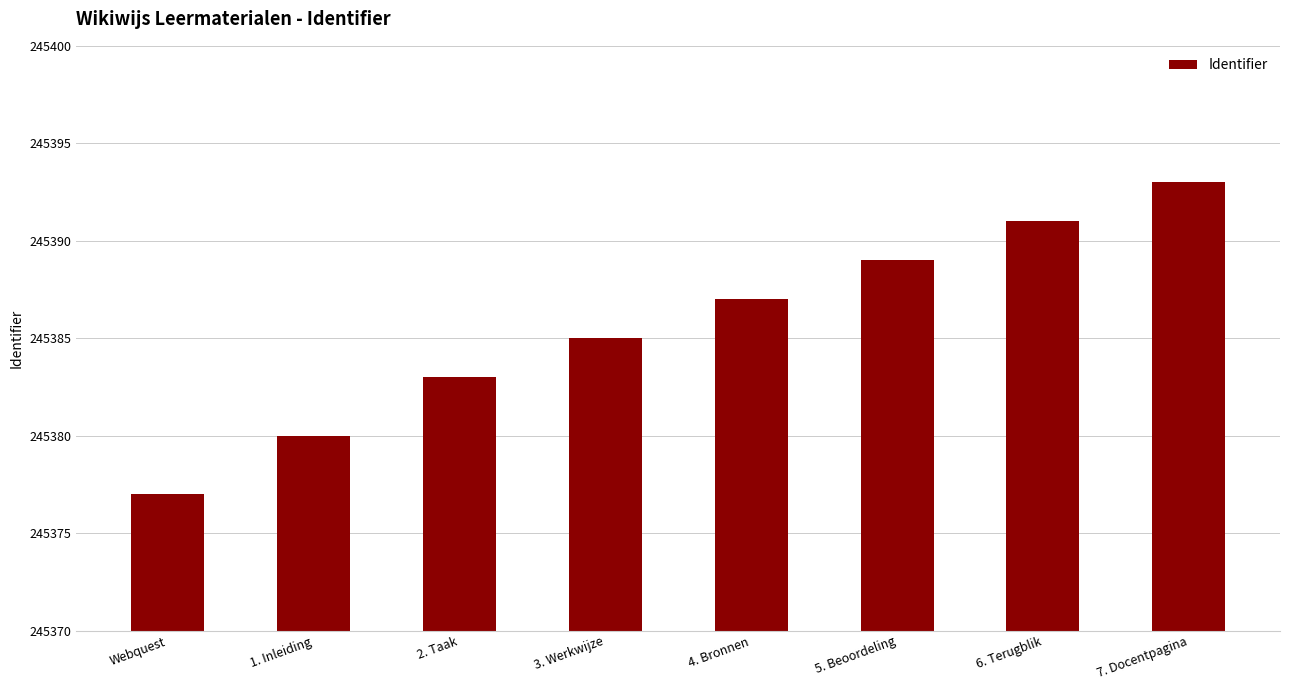

Are the bars horizontal?

No